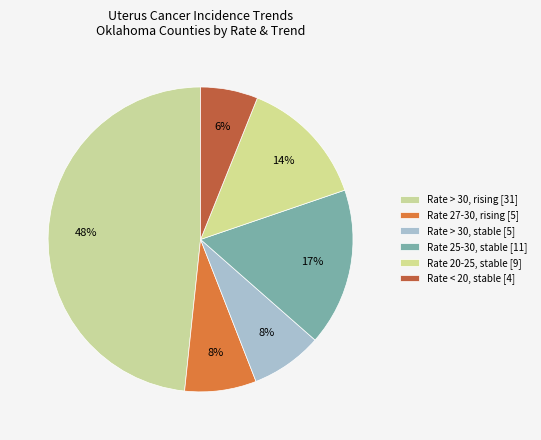

Count the number of slices in the pie.

6